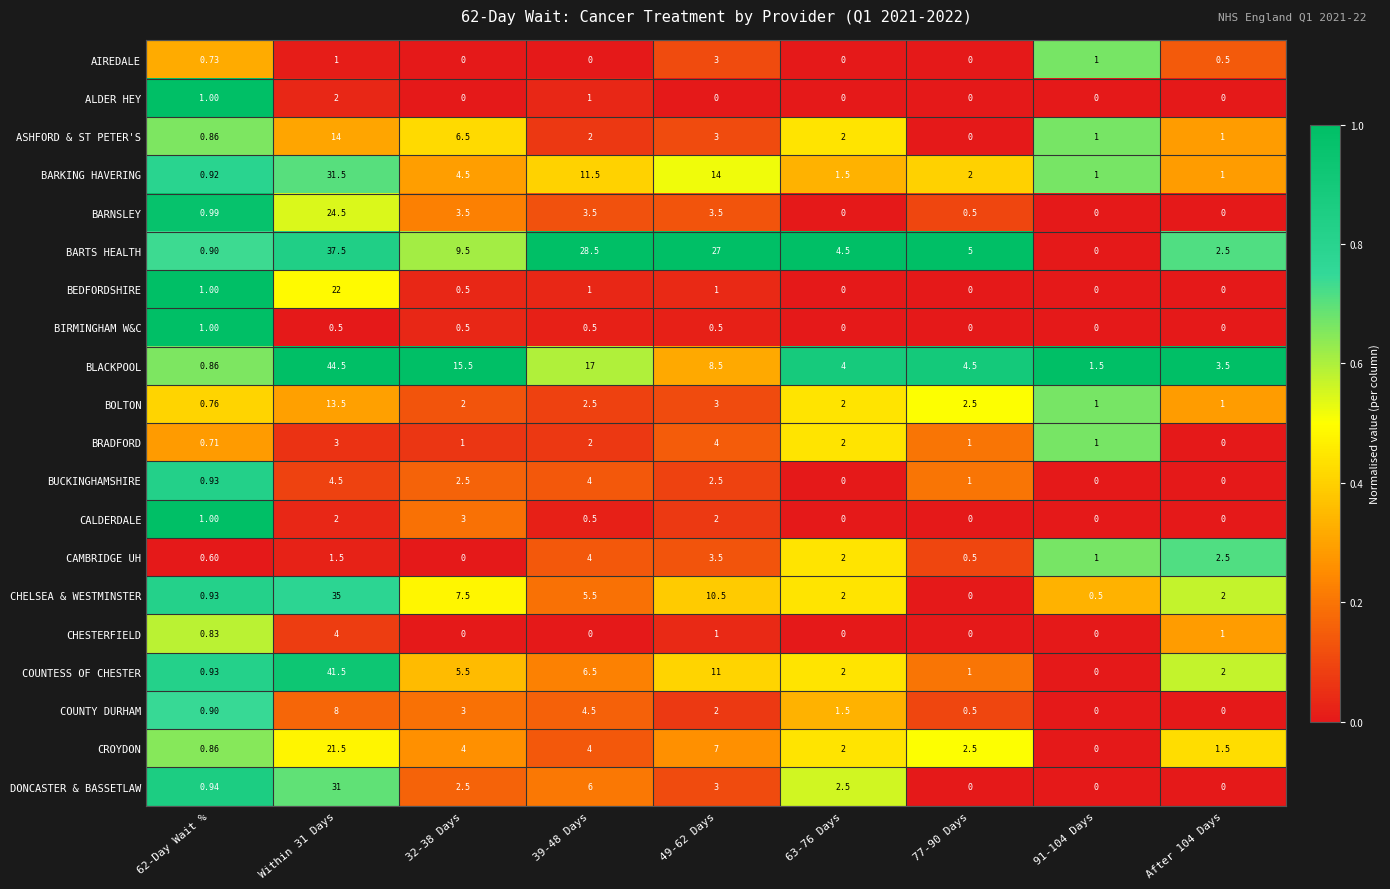

Is the value of BOLTON at 49-62 Days greater than the value of BUCKINGHAMSHIRE at 77-90 Days?

Yes